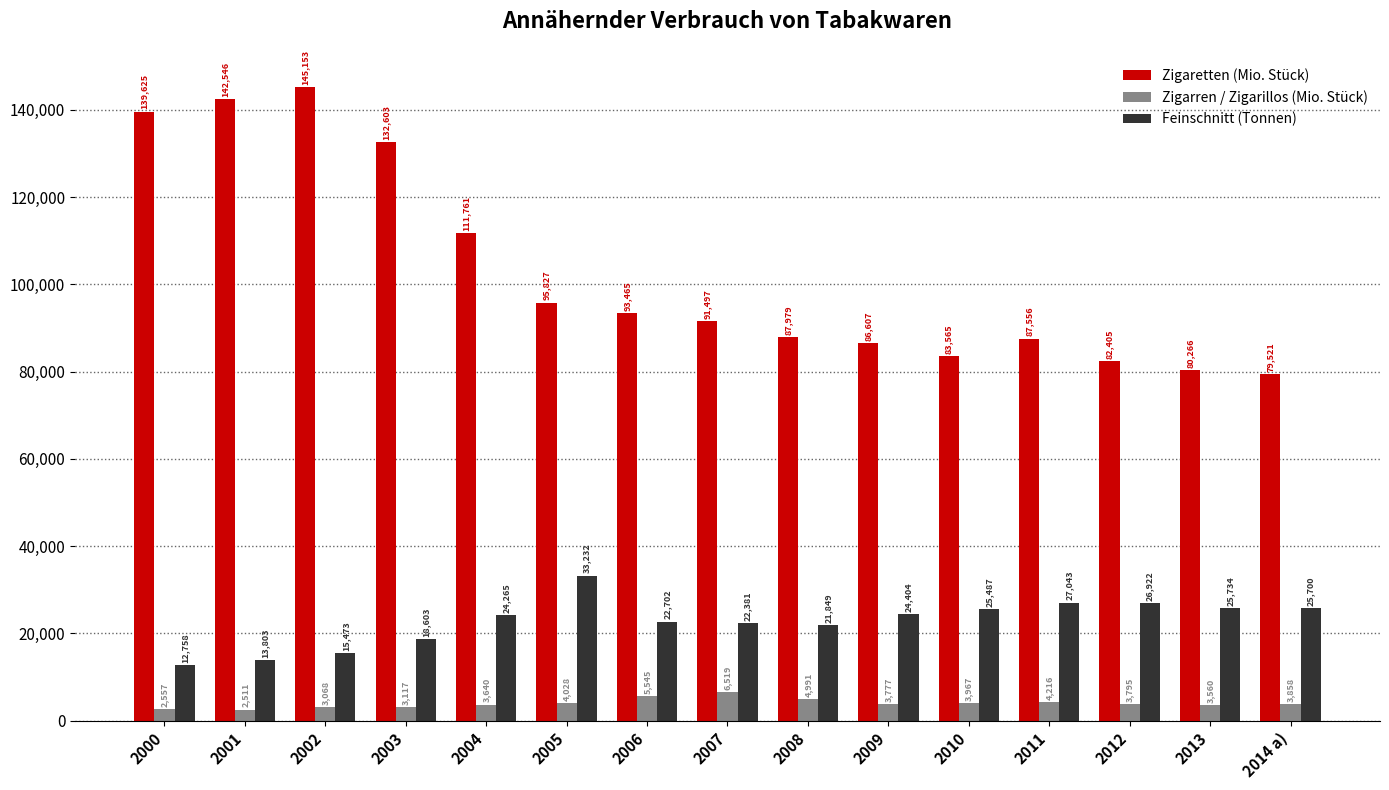

Where does the Zigaretten (Mio. Stück) series first go above 91497?

2000